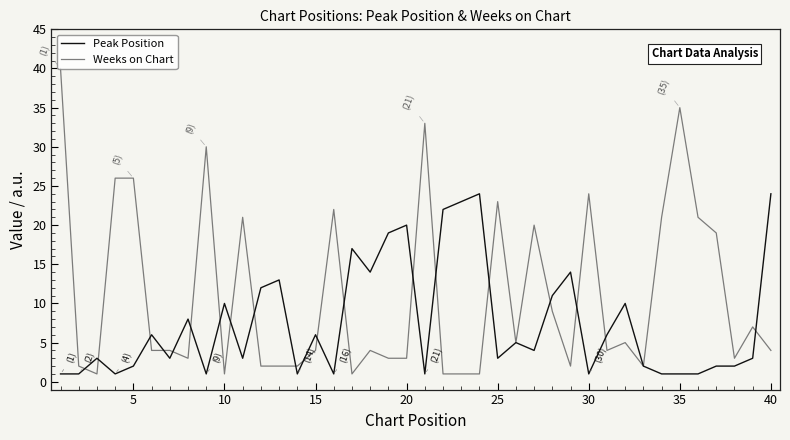

What is the average value of the Weeks on Chart series?

11